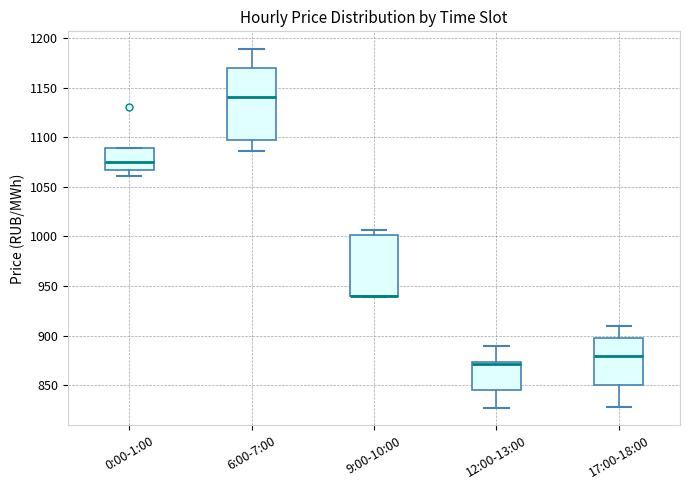

Where does the upper whisker of the box for 12:00-13:00 end on the y-axis? The values are not printed on the chart, so give them approximately, as read against the axis.

890